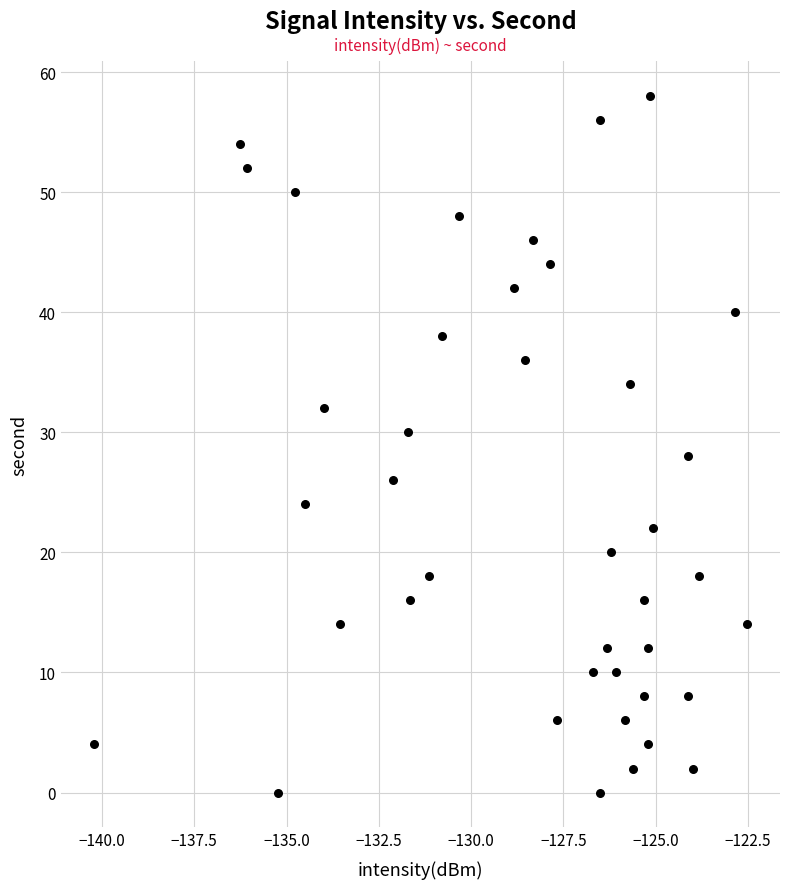

What is the range of Y values (max minus min)?

58